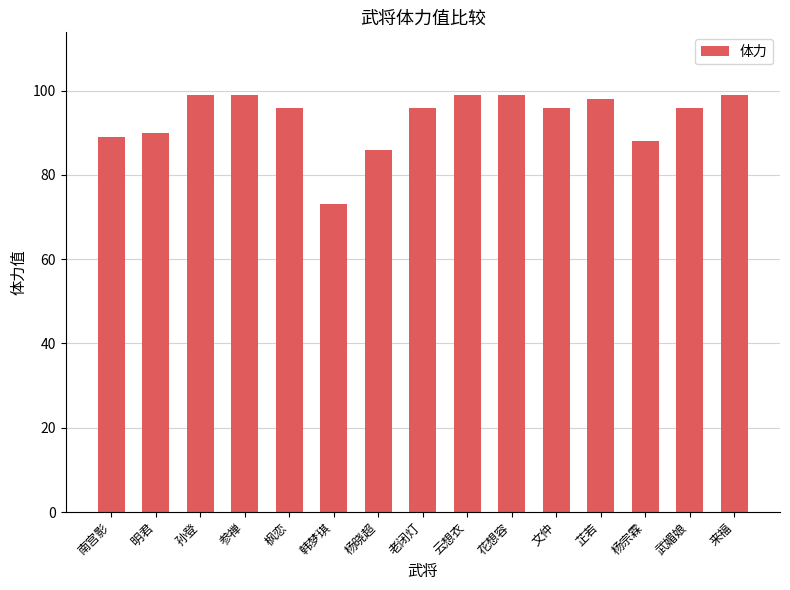

What is the ratio of the value at 花想容 to the value at 云想衣?

1.0